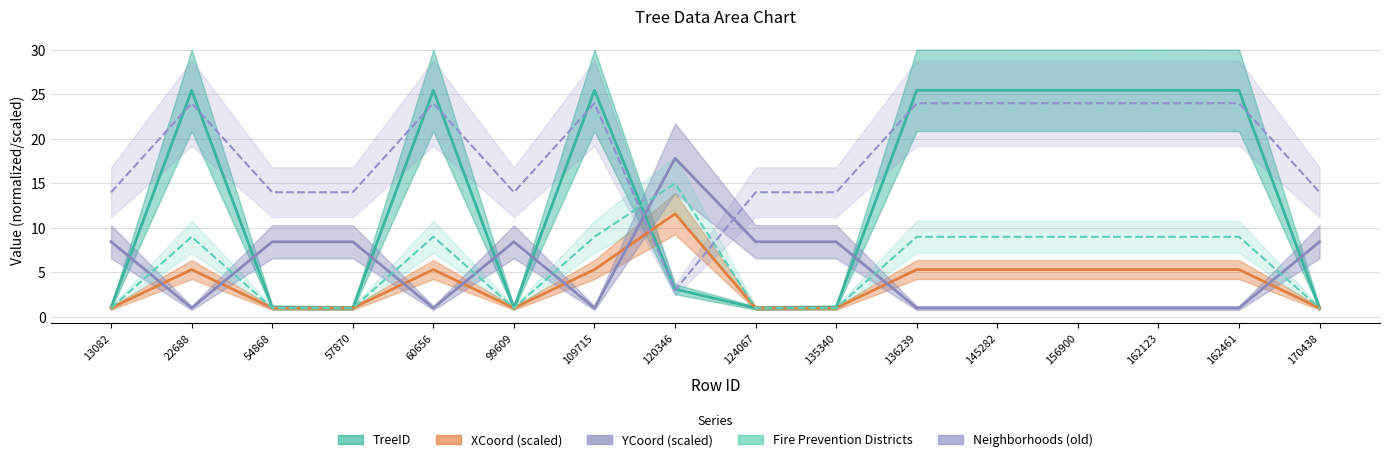

True or false: XCoord (scaled) and YCoord (scaled) intersect in this chart.

True